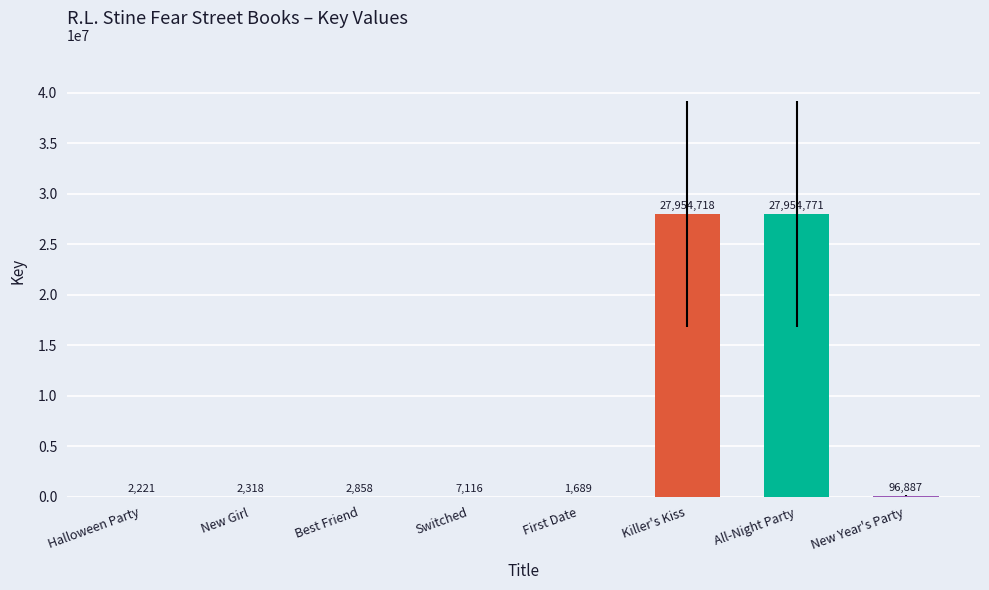

The value at Killer's Kiss is 39944478. True or false?

False